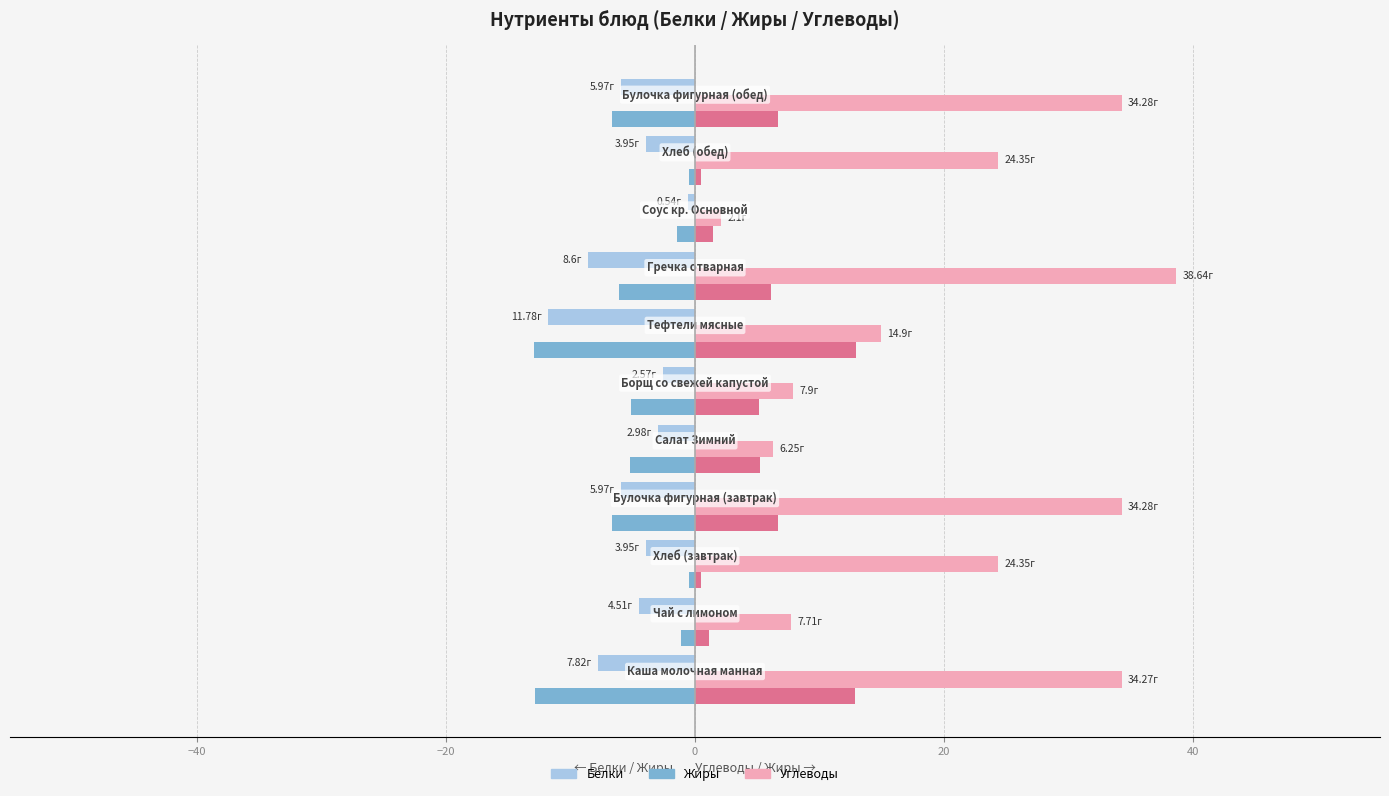

What is the greatest value displayed?

38.6